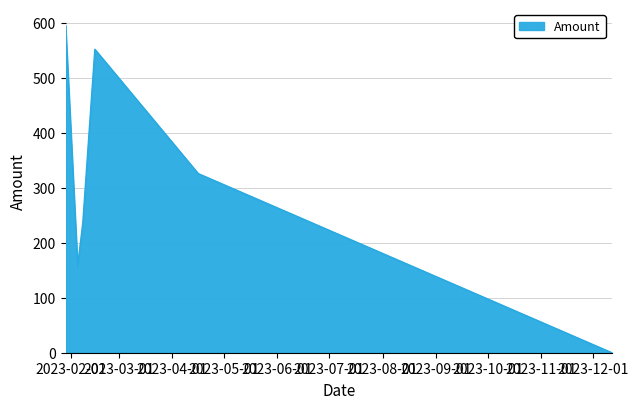

What is the difference between the maximum and minimum values?

595.5